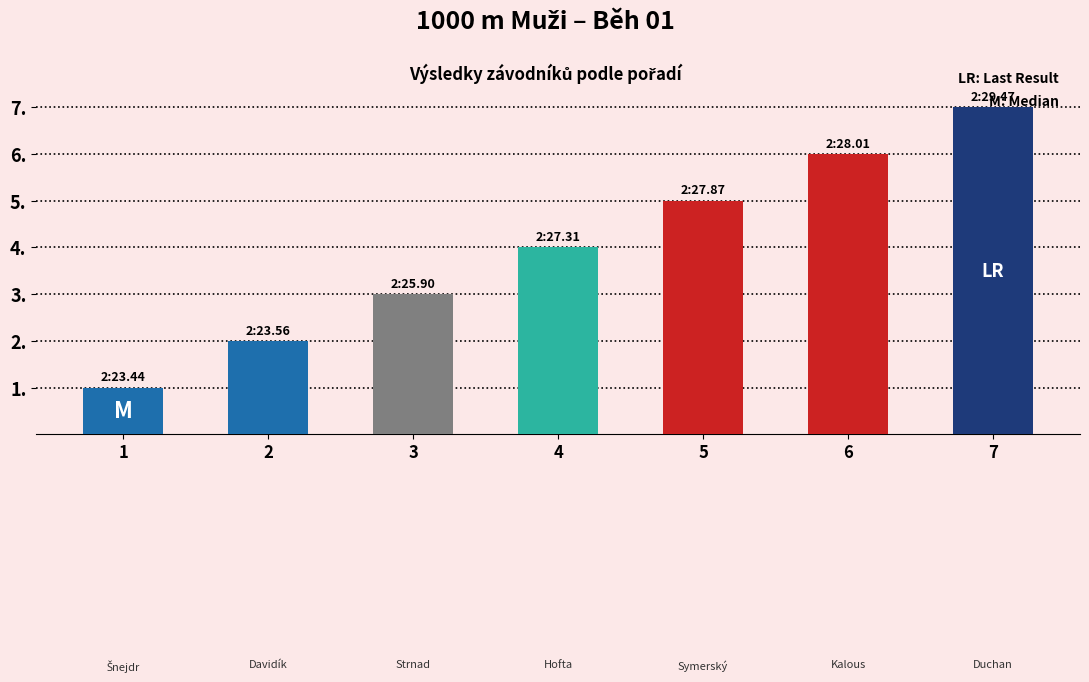

Reading right to left, extract all data points from this chart.

7	6	5	4	3	2	1